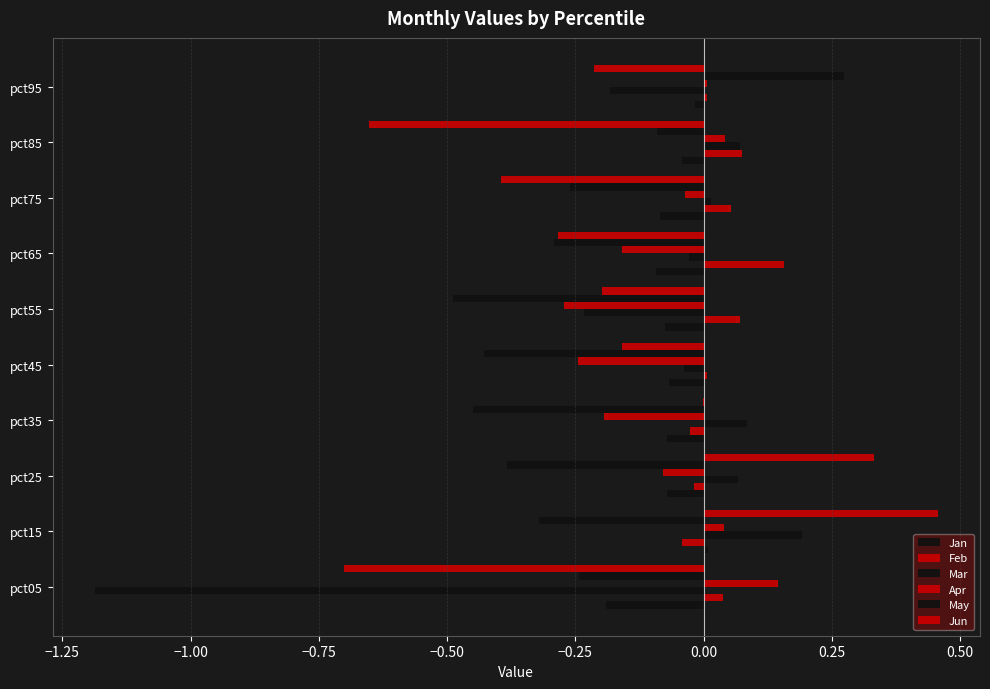

Count the number of categories in the chart.

10